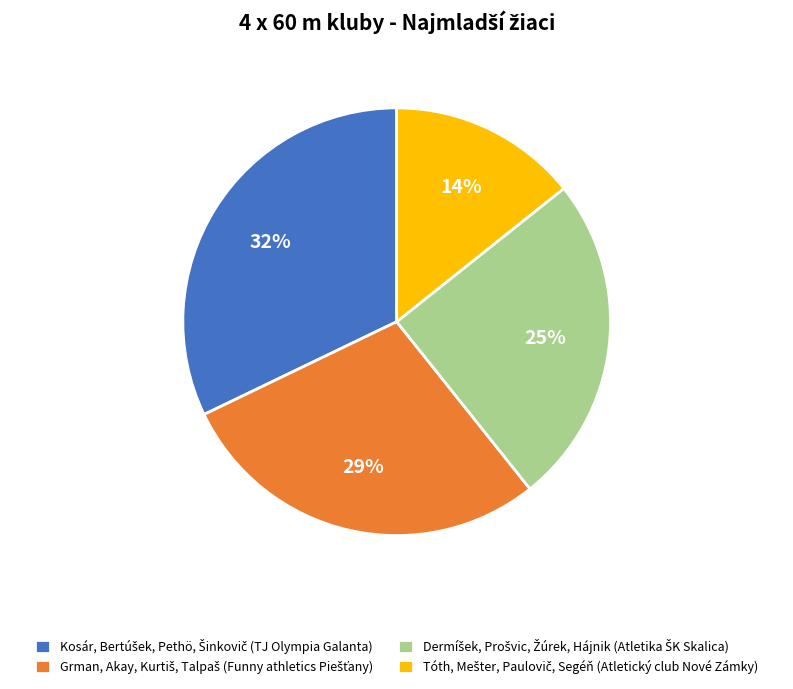

Does any single category account for the majority?

No